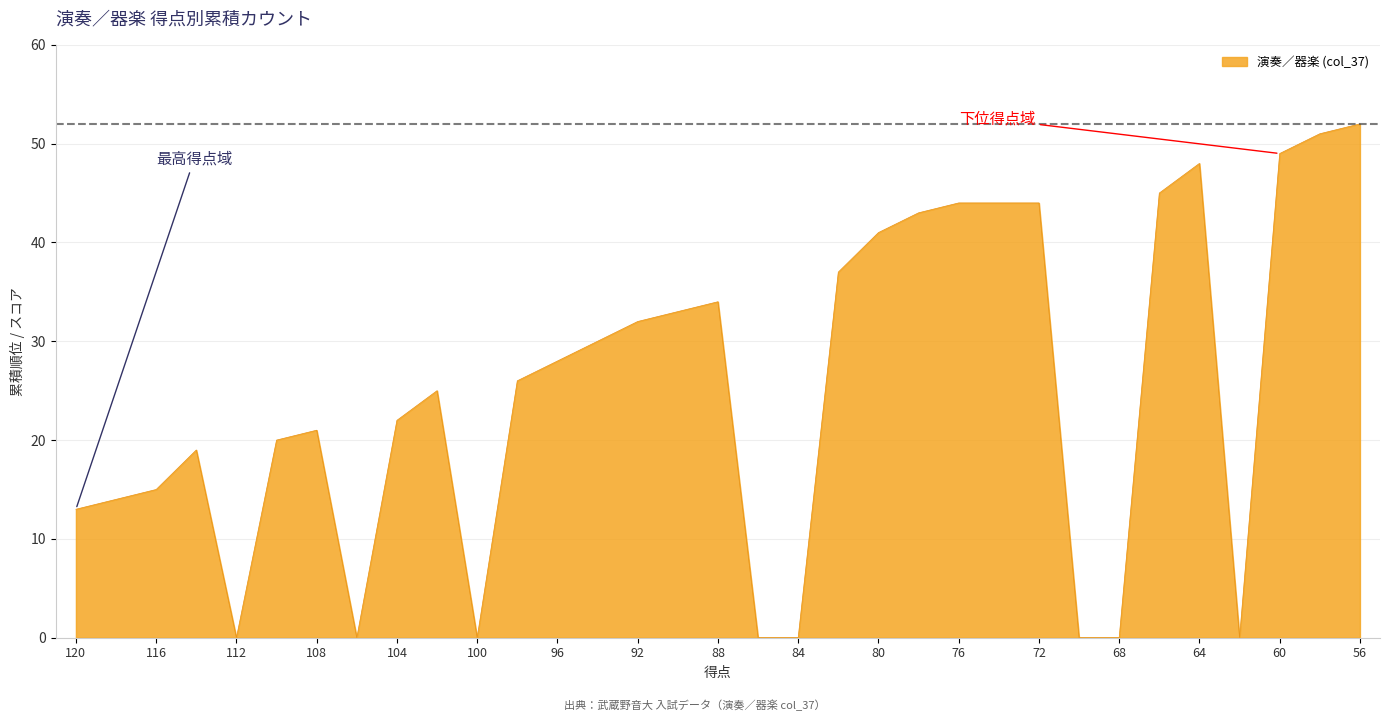

What is the average value?

25